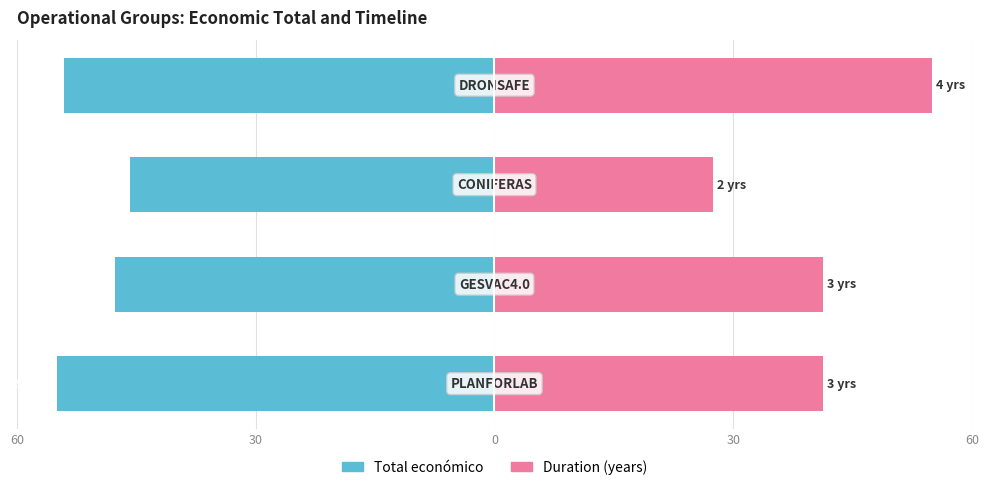

At how many categories does at least one series exceed -14?

4